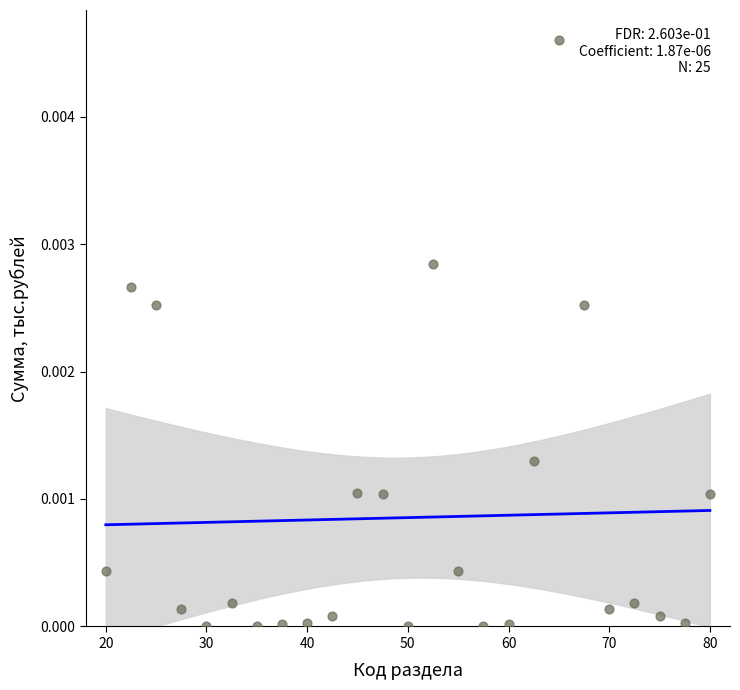

What is the range of X values (max minus min)?

60.0